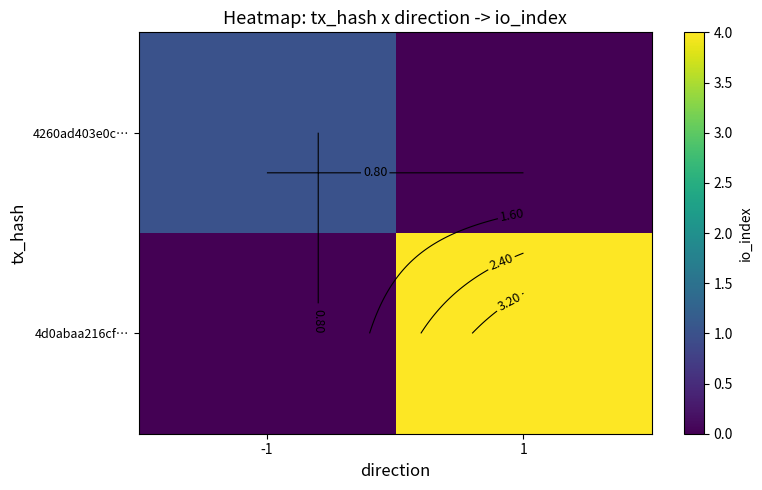

Where is 4260ad403e0c… nearest to the value 0?

1